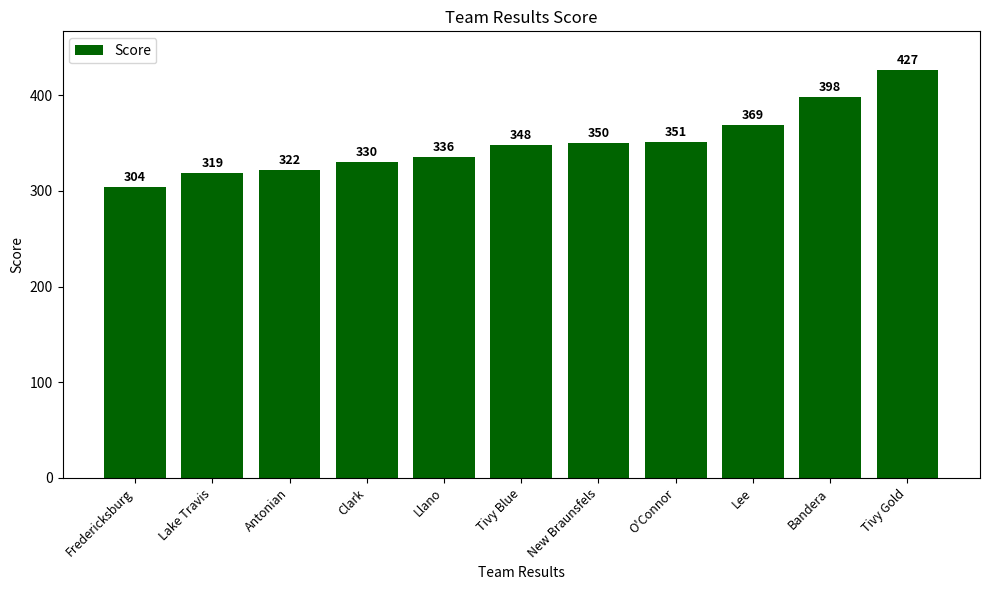

What is the sum of all values?

3854